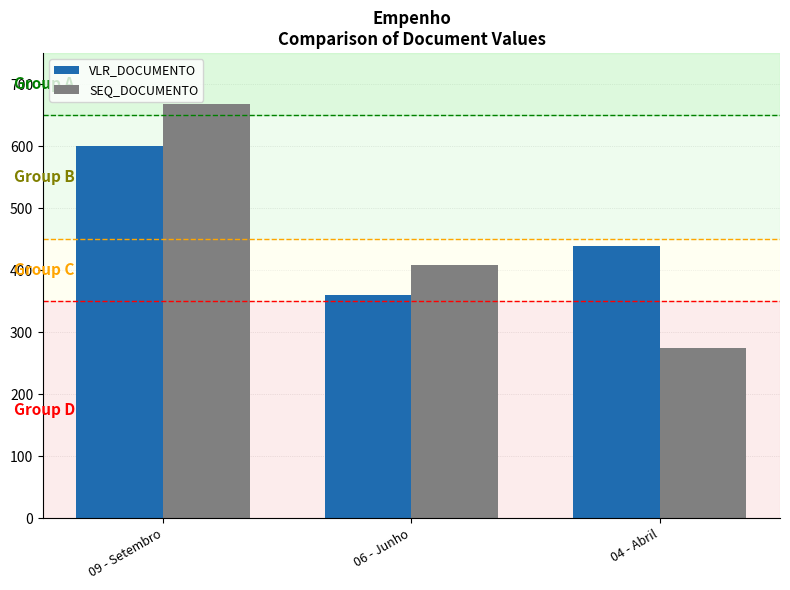

What is the label of the 3rd bar from the right?

09 - Setembro